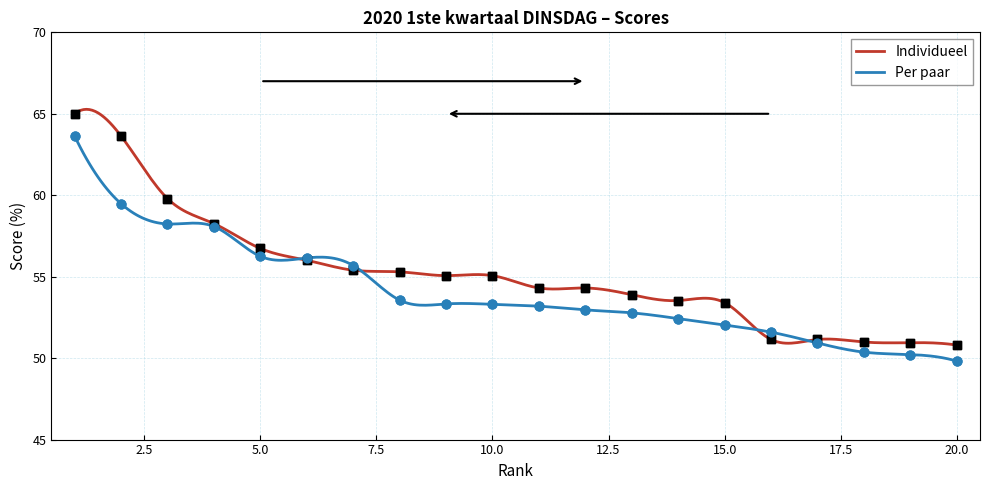

At how many categories does at least one series exceed 52?

15